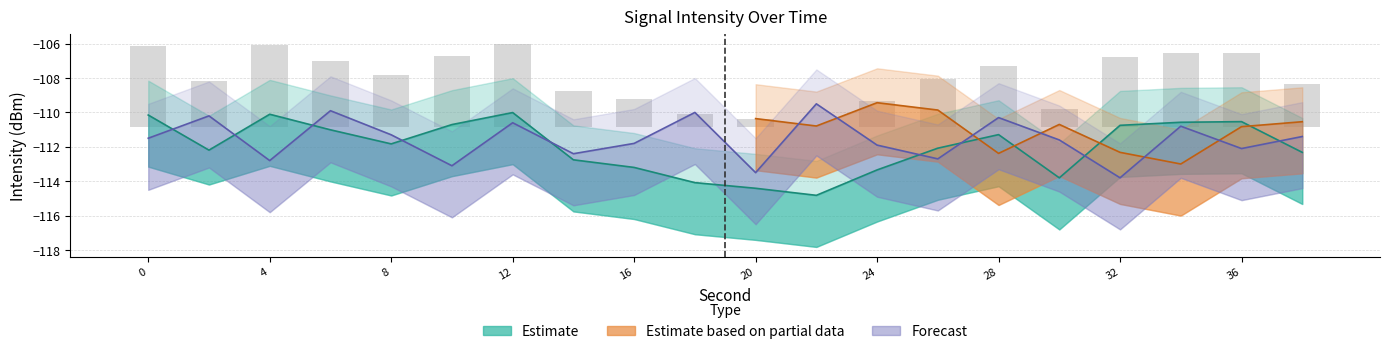

True or false: Estimate has a value of -179.6 at 38.

False